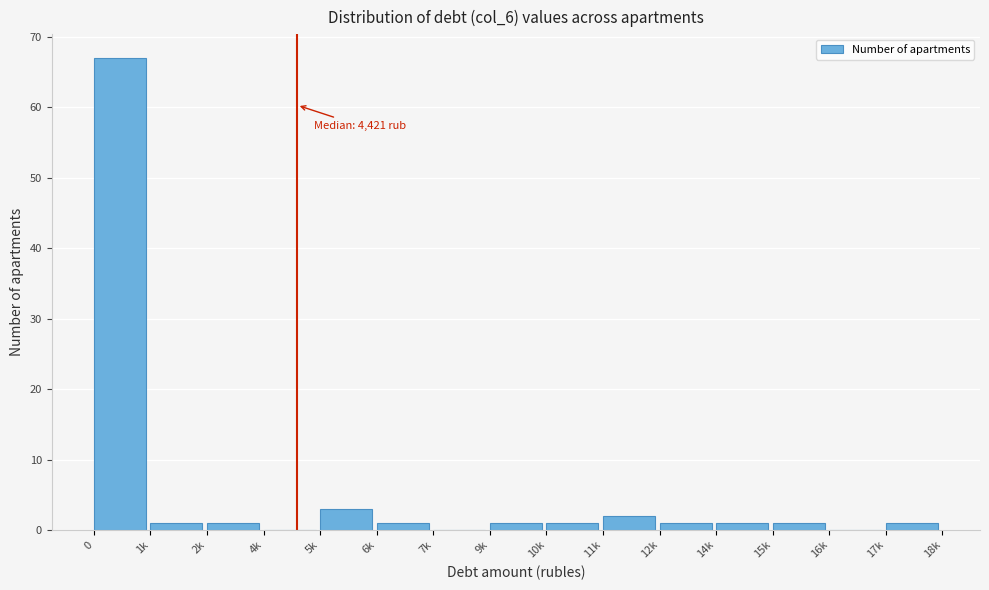

Reading right to left, extract all data points from this chart.

17k=1	16k=0	15k=1	14k=1	12k=1	11k=2	10k=1	9k=1	7k=0	6k=1	5k=3	4k=0	2k=1	1k=1	0=67